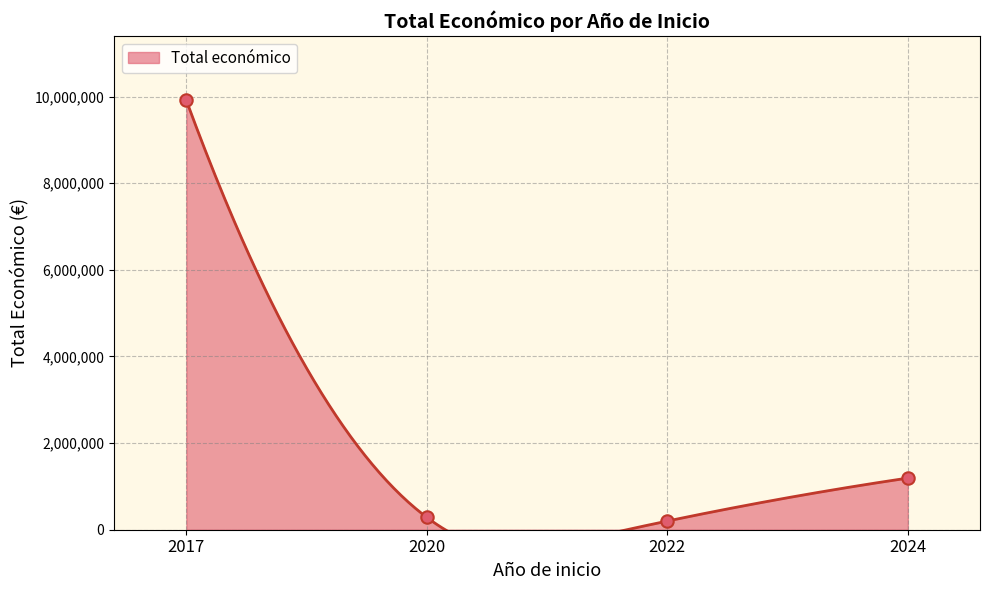

What is the change in value from 2020 to 2017?

+9615437